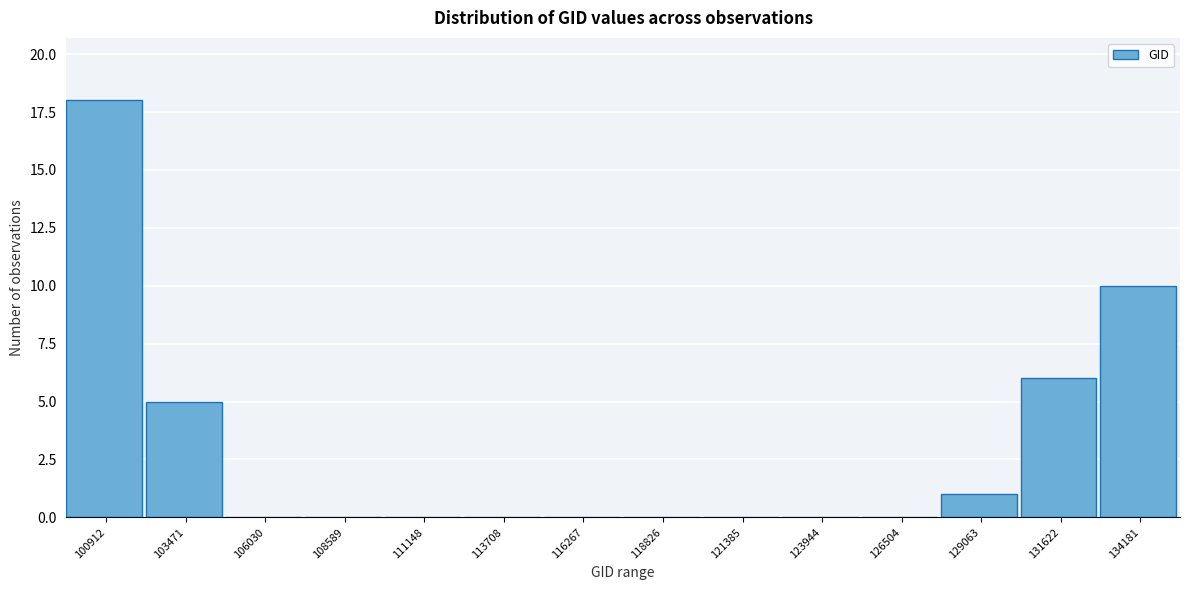

Reading left to right, extract all data points from this chart.

100912=18	103471=5	106030=0	108589=0	111148=0	113708=0	116267=0	118826=0	121385=0	123944=0	126504=0	129063=1	131622=6	134181=10